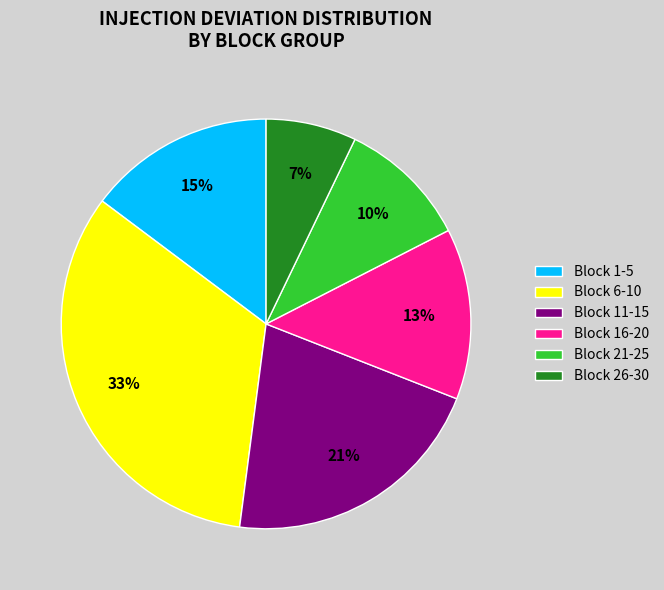

Approximately how many times larger is the value at Block 16-20 compared to Block 6-10?

0.4